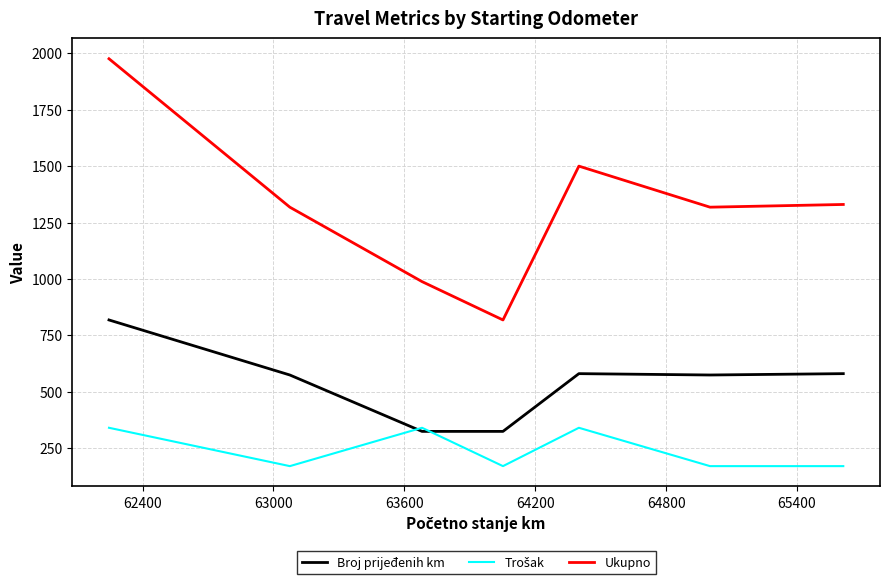

Which series has the largest total across all categories?

Ukupno